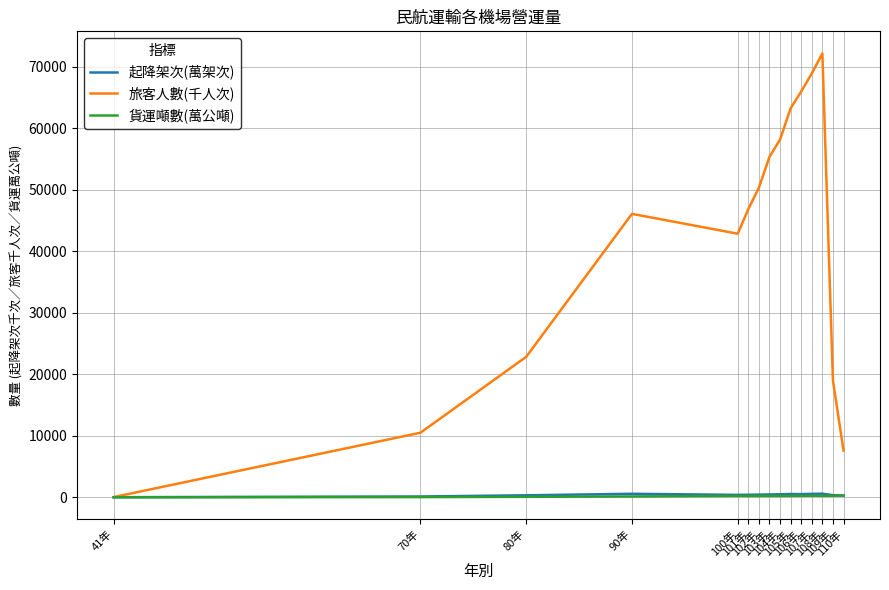

What is the average value of the 起降架次(萬架次) series?

395.6